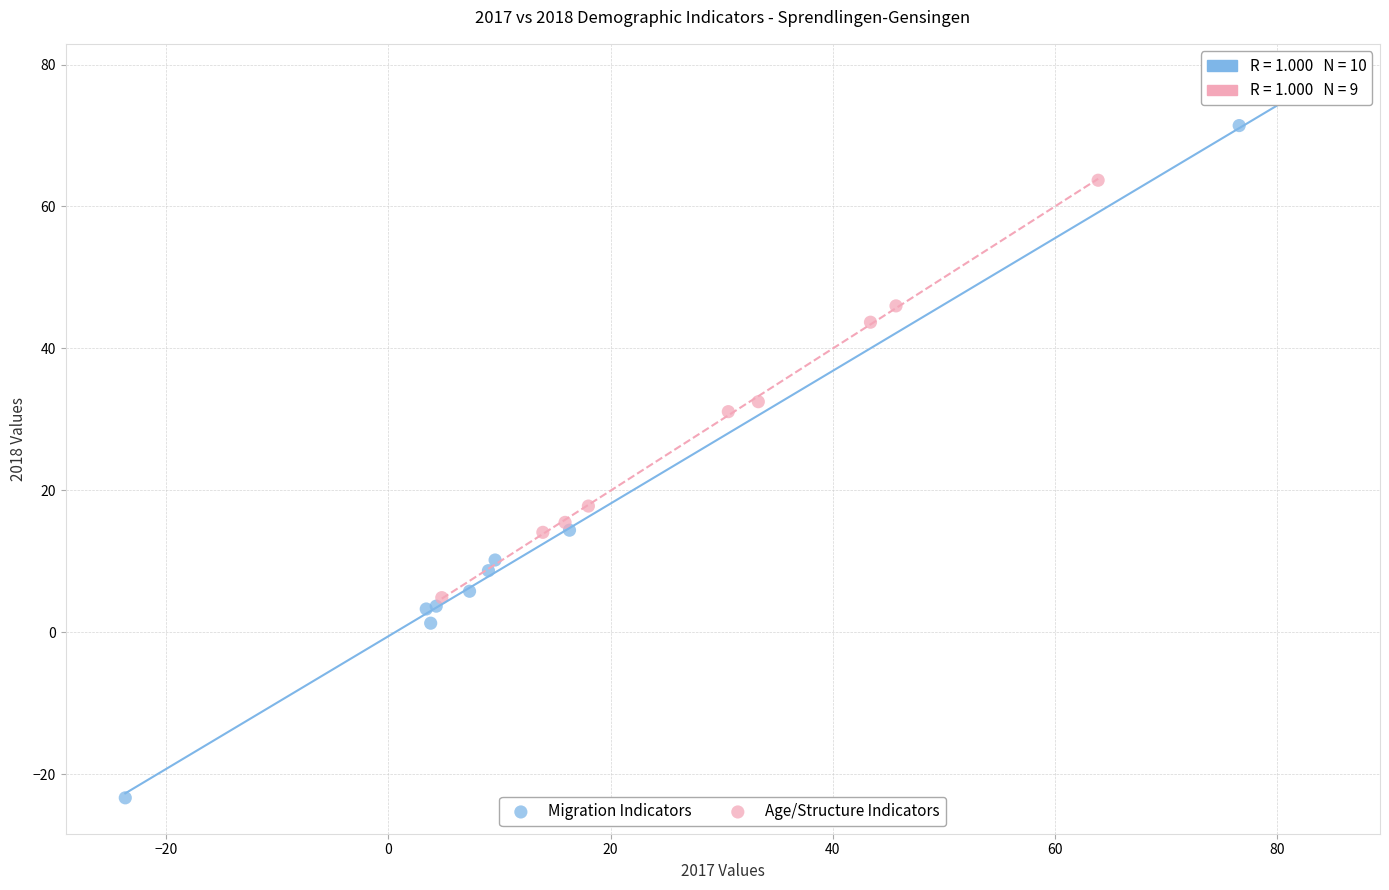

Which series contains the lowest Y value?

Migration Indicators